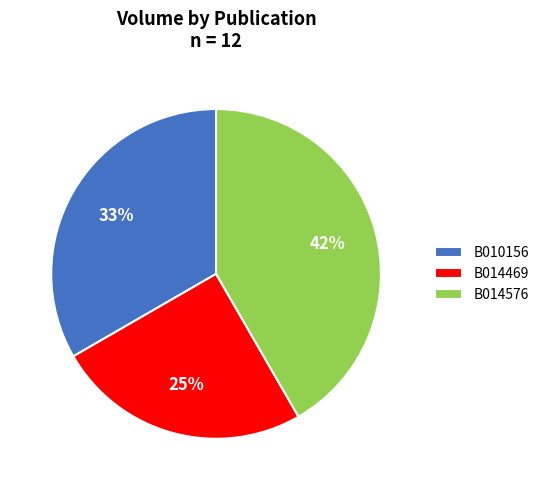

What percentage is the B014576 slice, to the nearest percent?

42%